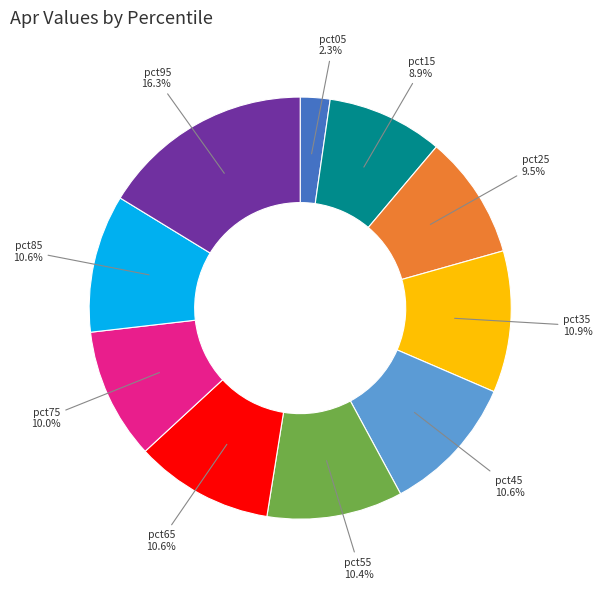

Which slice is the largest?

pct95